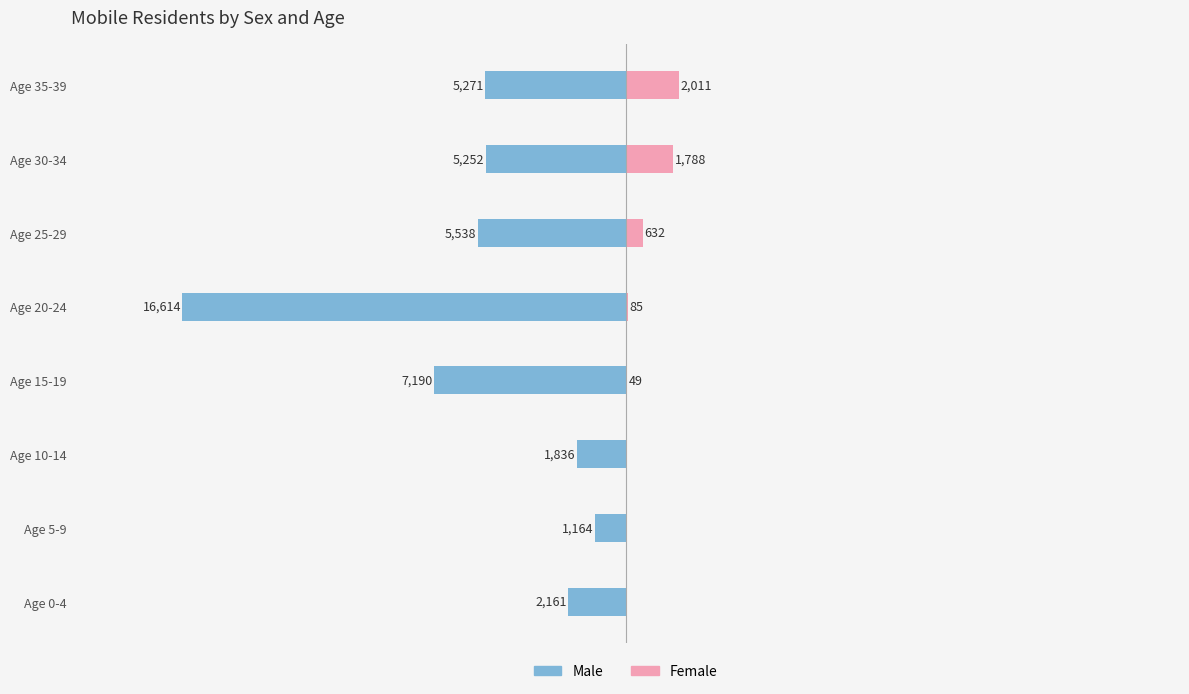

How many data points in Female are less than 85?

4